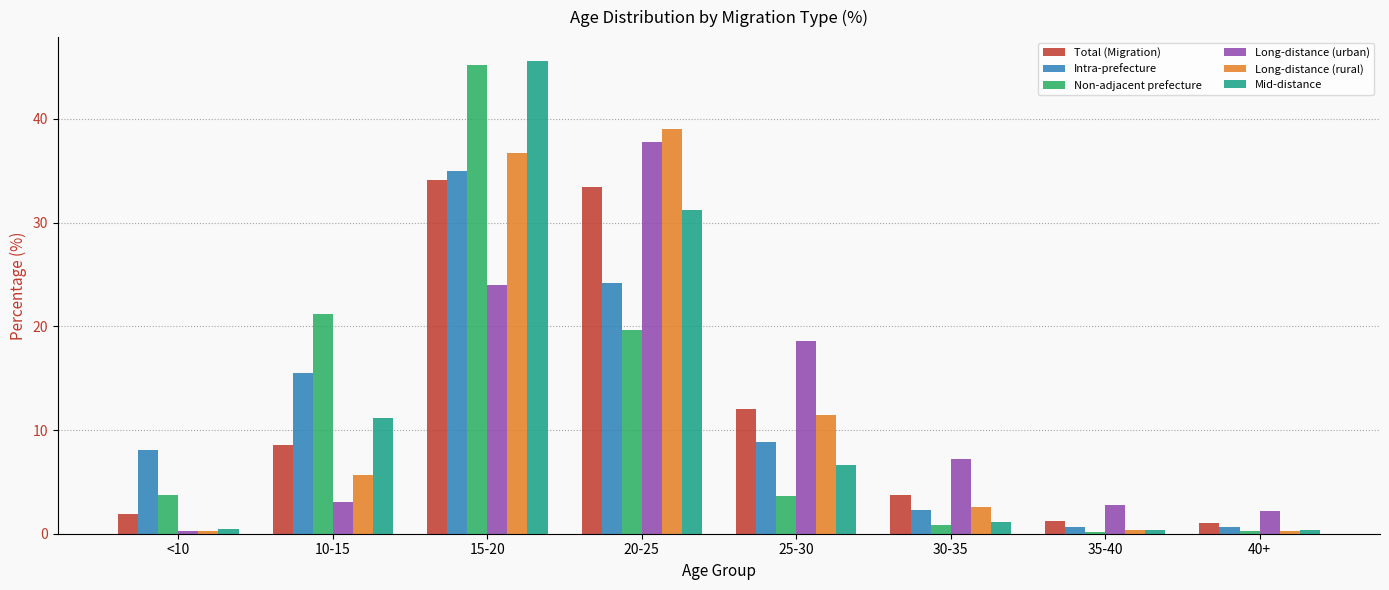

The value of Intra-prefecture at 15-20 is 35.0. True or false?

True